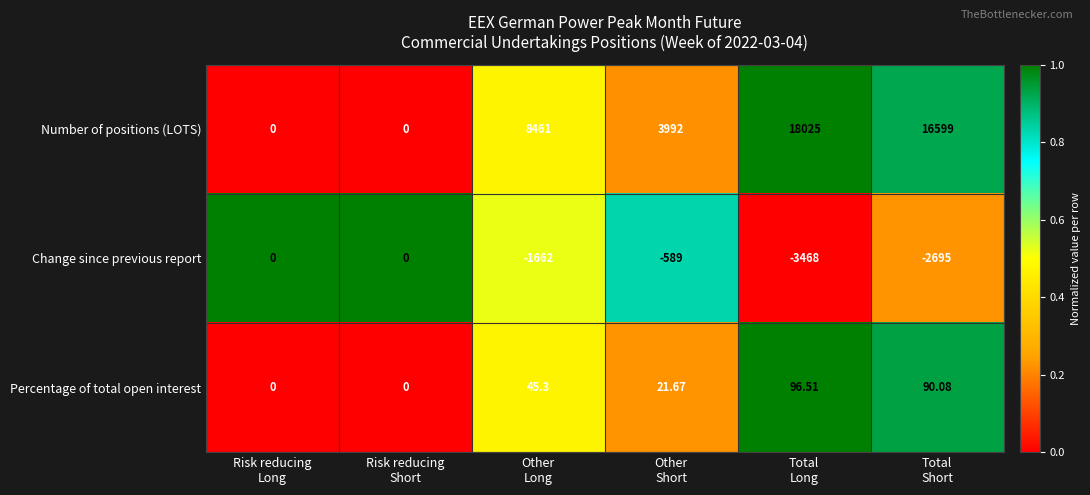

Rank the series by their average value, from highest to lowest.

Number of positions (LOTS), Percentage of total open interest, Change since previous report